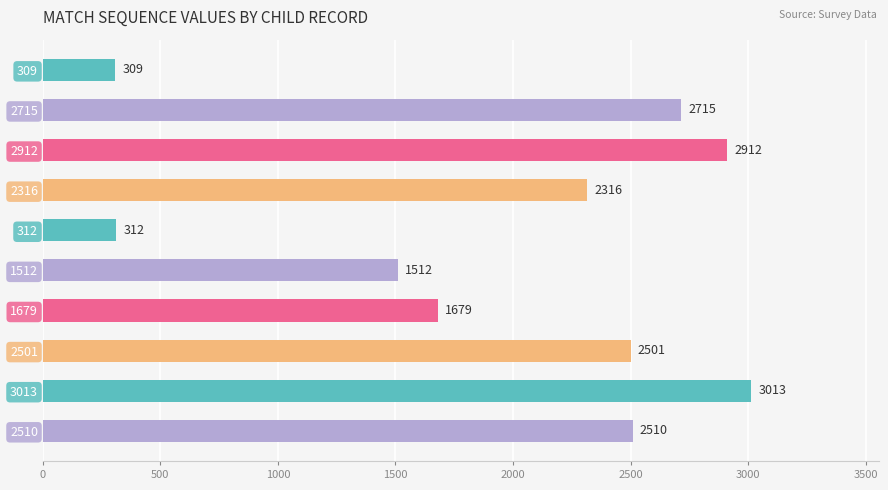

Are the bars horizontal?

Yes